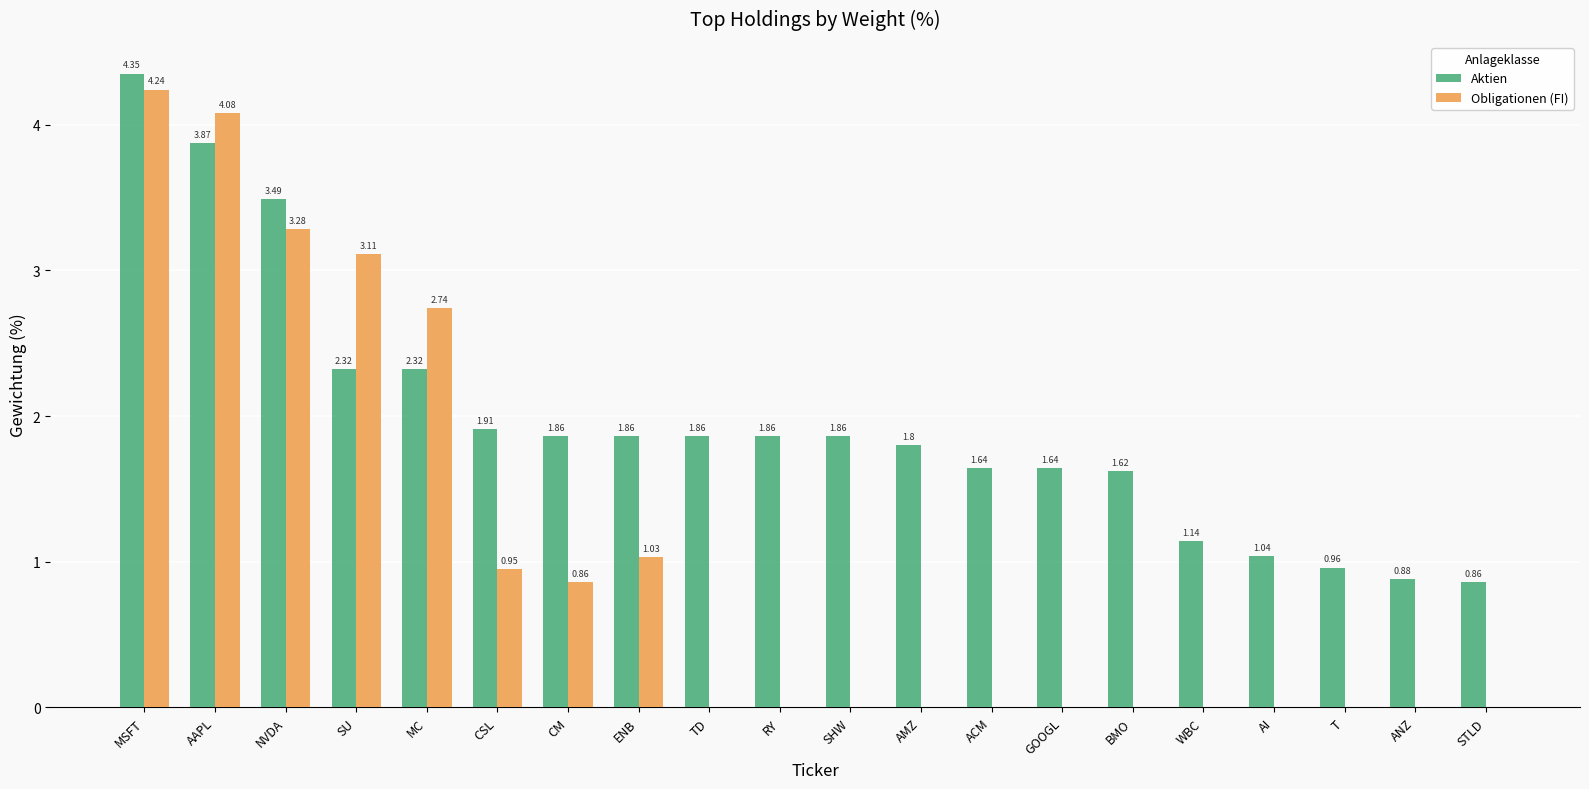

Does the chart contain stacked bars?

No